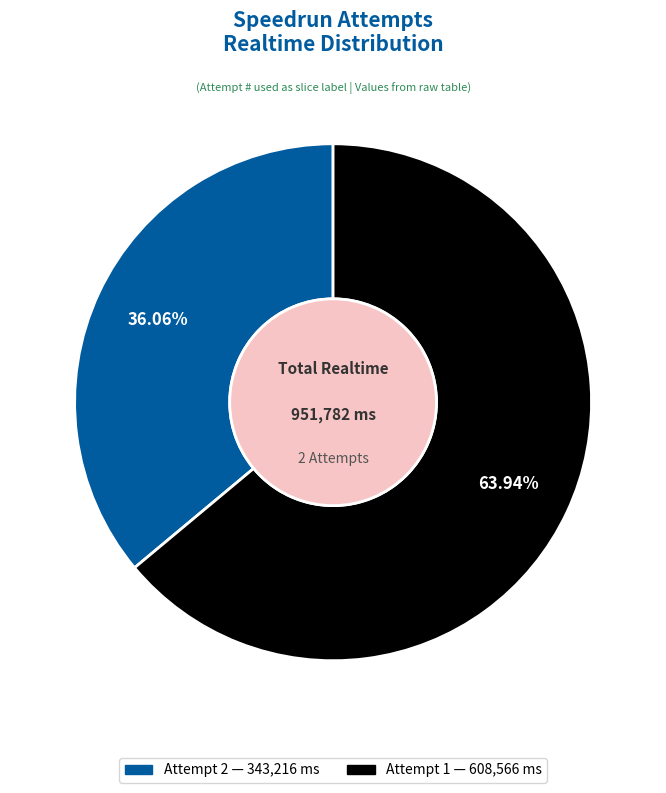

To the nearest percent, what is the difference between the Attempt 2 and Attempt 1 slice percentages?

28%